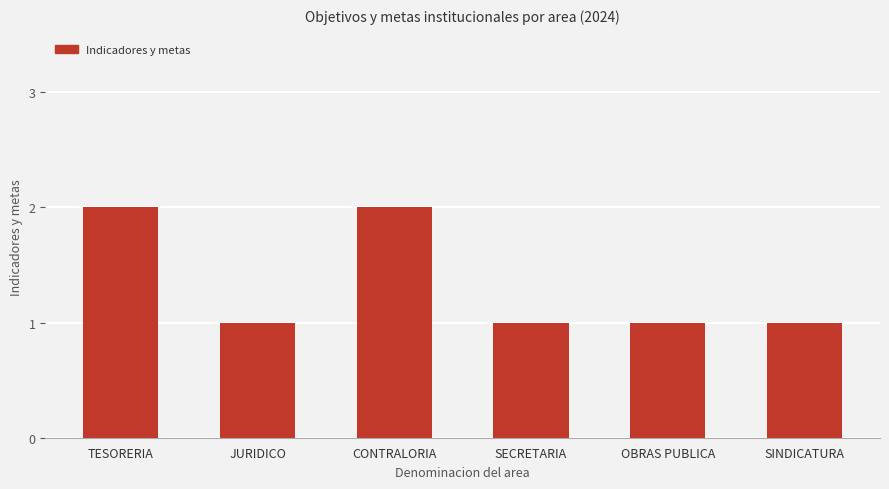

True or false: the data shows 1 at OBRAS PUBLICA.

True